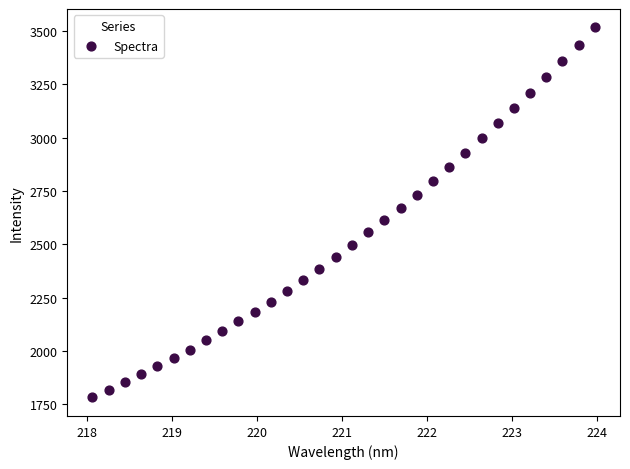

What is the range of X values (max minus min)?

5.9